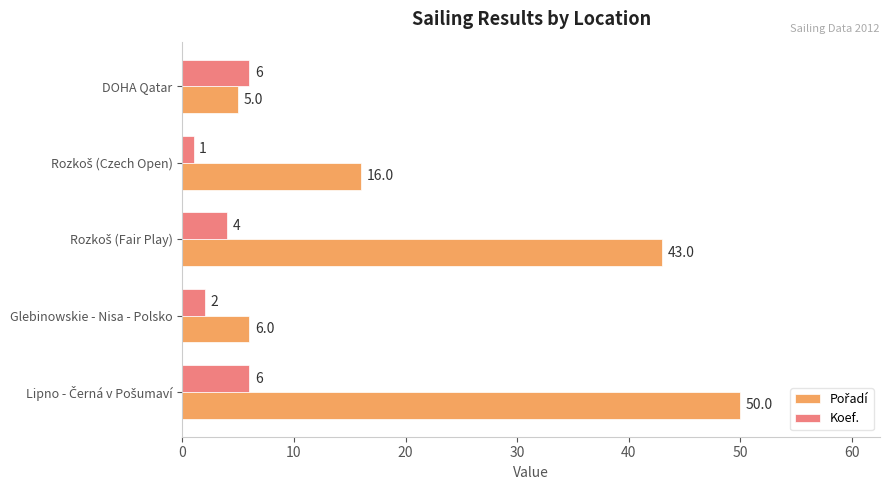

What is the total value across all series at Glebinowskie - Nisa - Polsko?

8